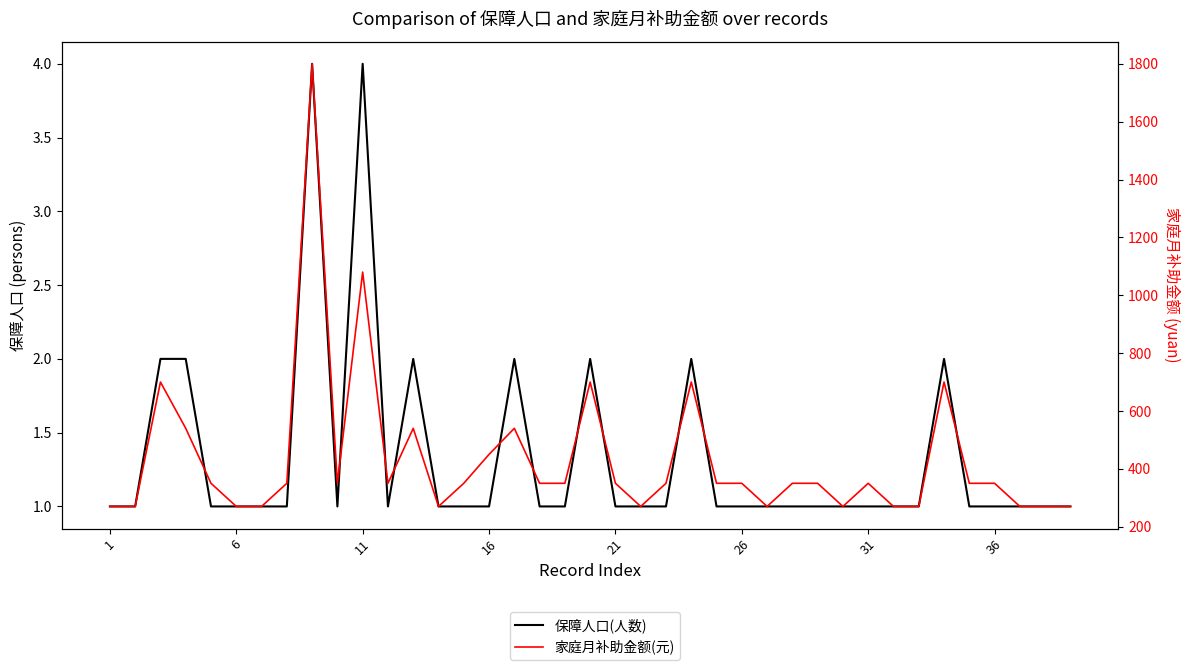

Read the 家庭月补助金额(元) value at 32, to the nearest 50.

250